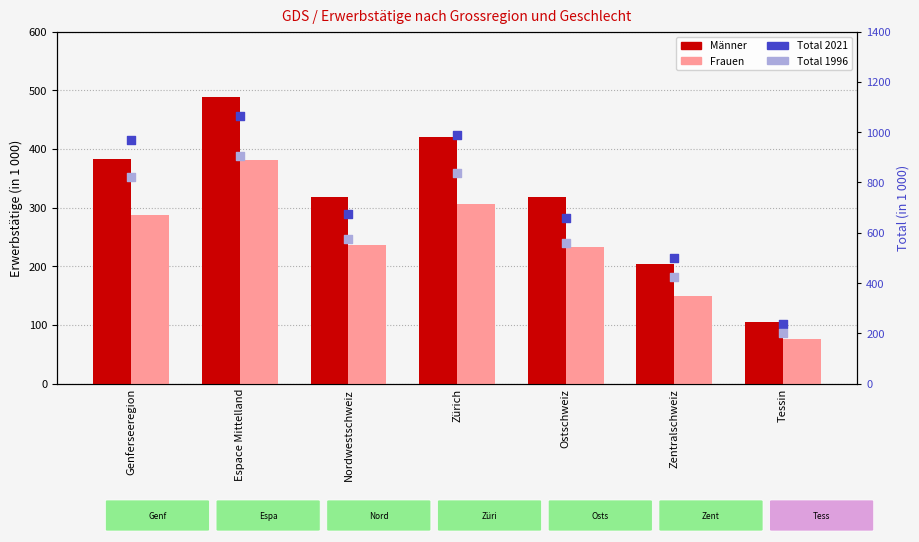

Which series has the largest total across all categories?

Total (2021)